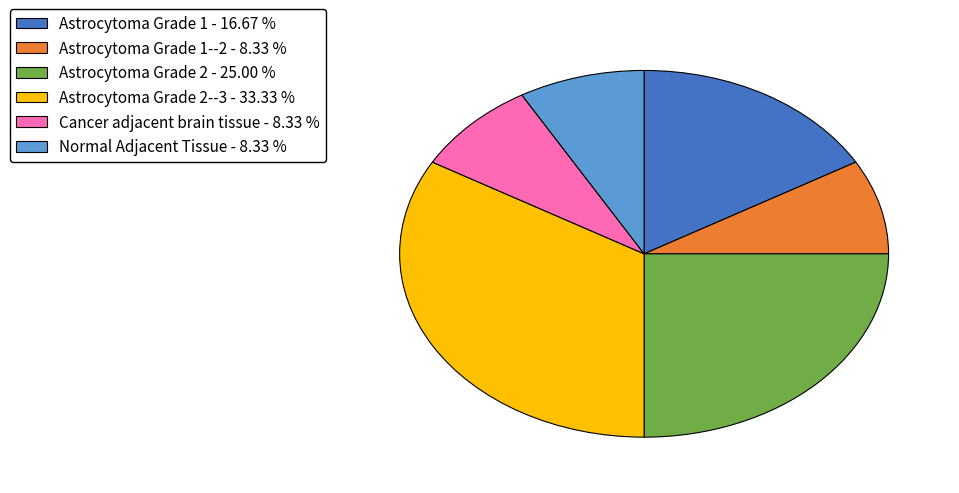

Between Astrocytoma Grade 2 - 25.00 % and Astrocytoma Grade 2--3 - 33.33 %, which is larger?

Astrocytoma Grade 2--3 - 33.33 %